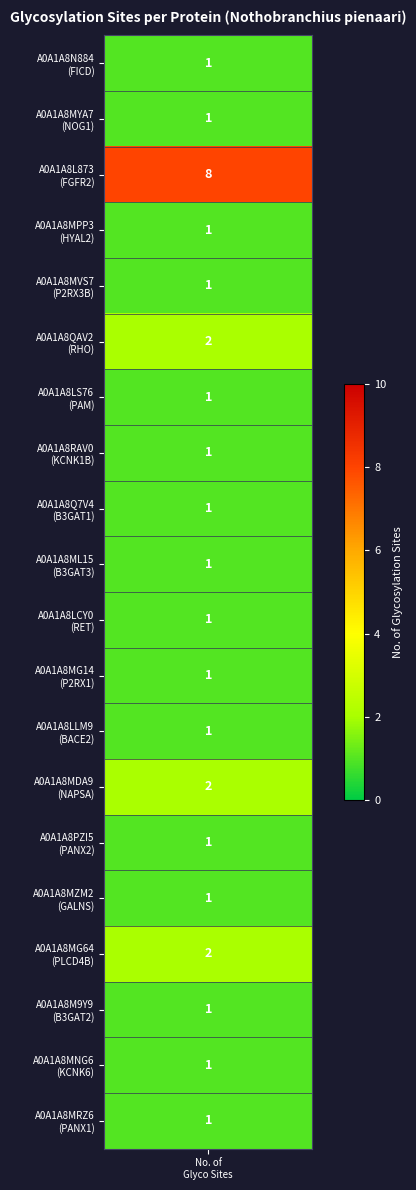

What is the difference between the maximum and second lowest values?

7